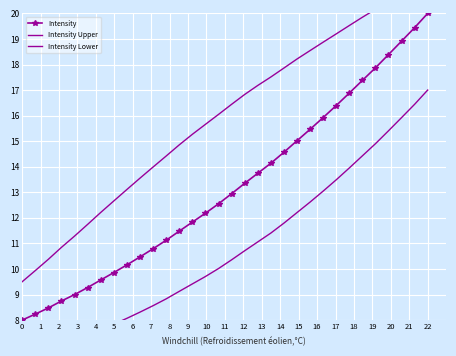

True or false: Intensity has a value of 20.0 at 22.

True